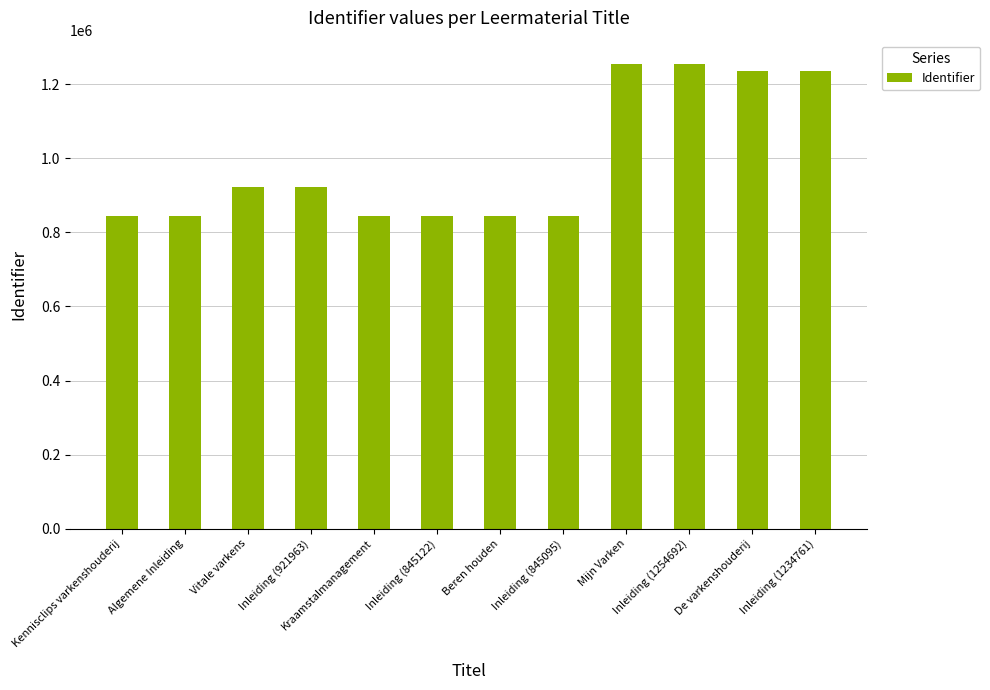

What is the smallest value displayed?

845091